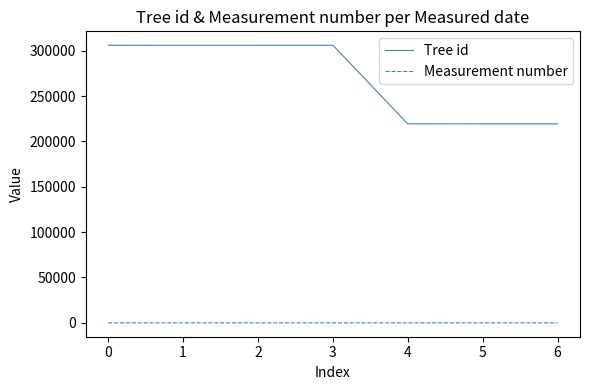

Rank the series by their maximum value, from lowest to highest.

Measurement number, Tree id